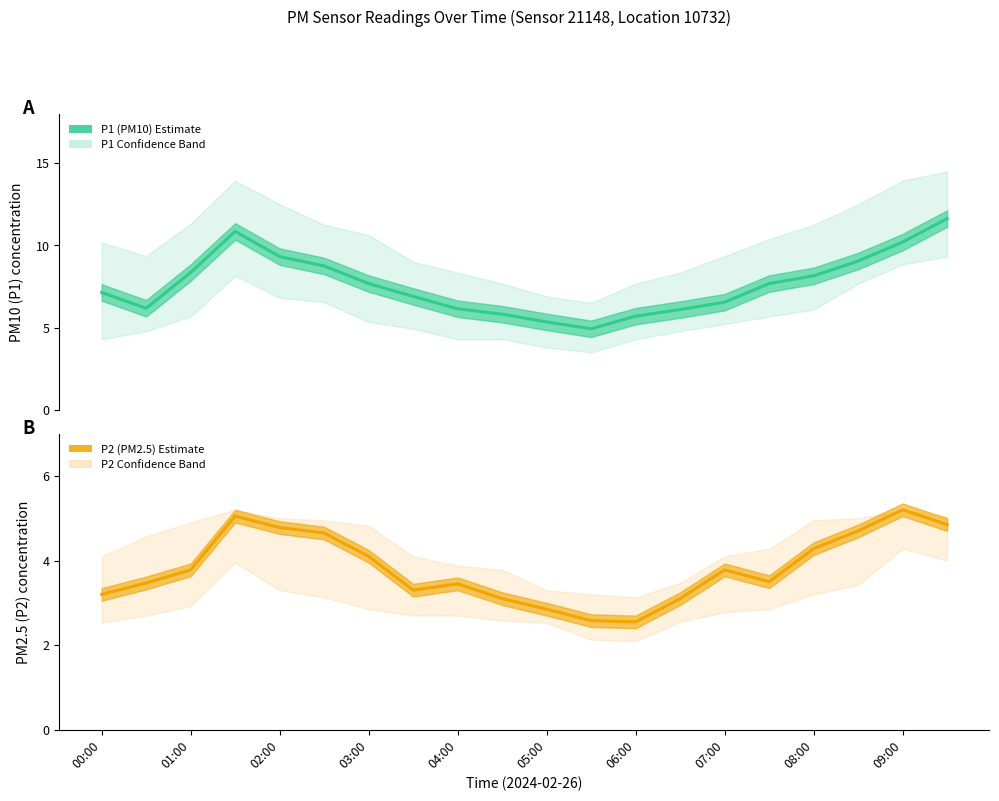

Is it true that P2 (PM2.5) Estimate equals 1.0 at 04:00?

False